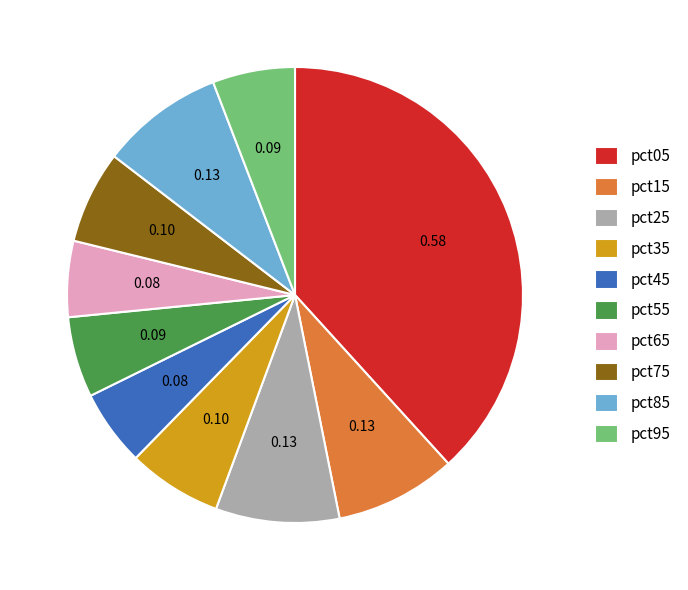

Is there any slice that represents more than half of the pie?

No